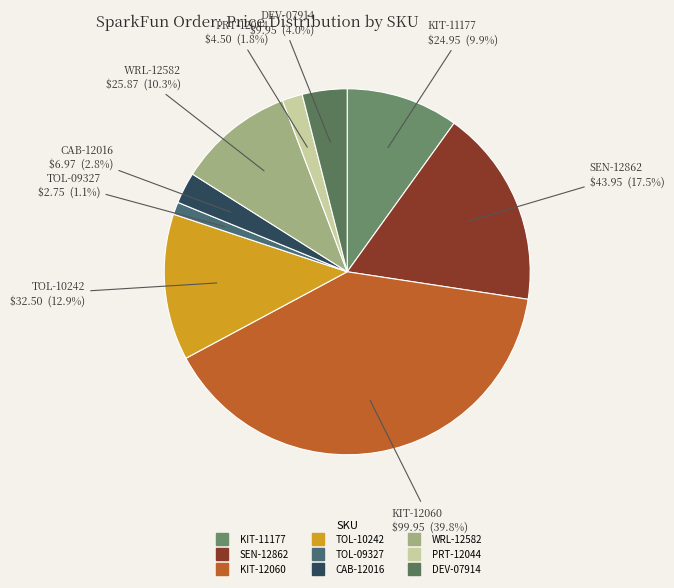

What is the largest slice in the pie chart?

KIT-12060